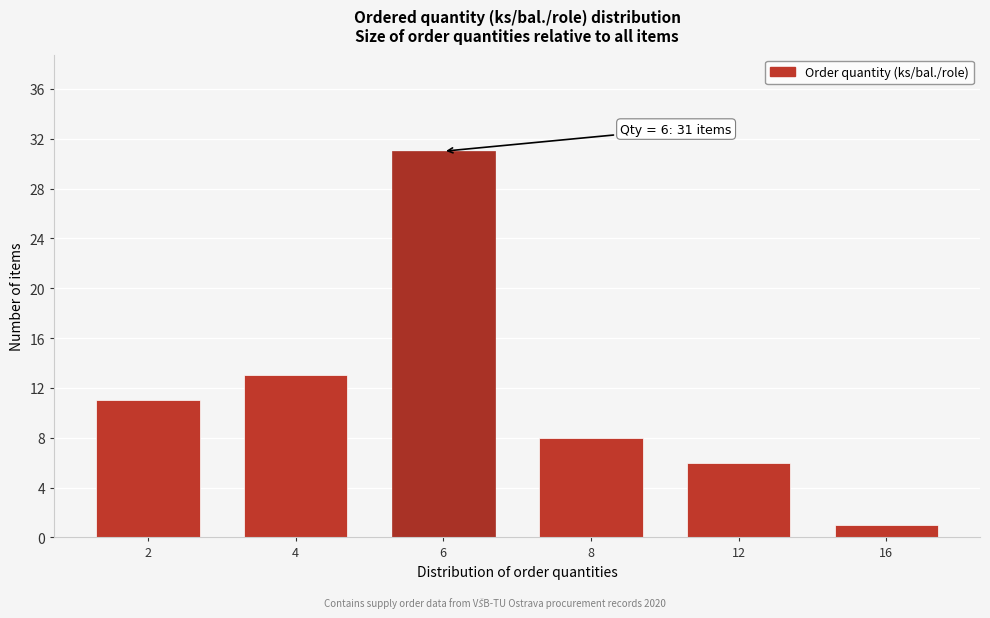

Reading right to left, extract all data points from this chart.

1	6	8	31	13	11